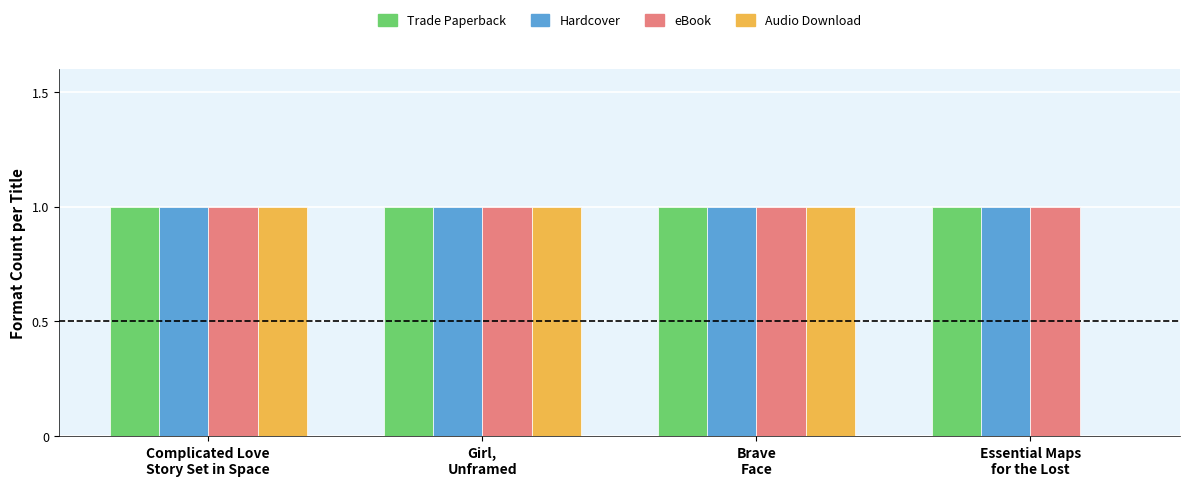

What is the average value of the Hardcover series?

1